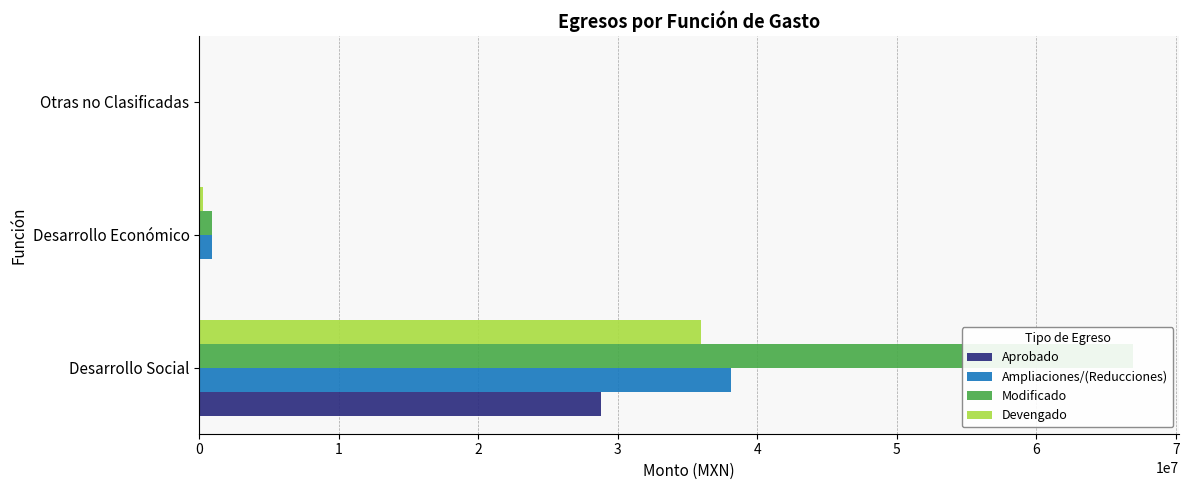

At how many categories does at least one series exceed 60075501?

1